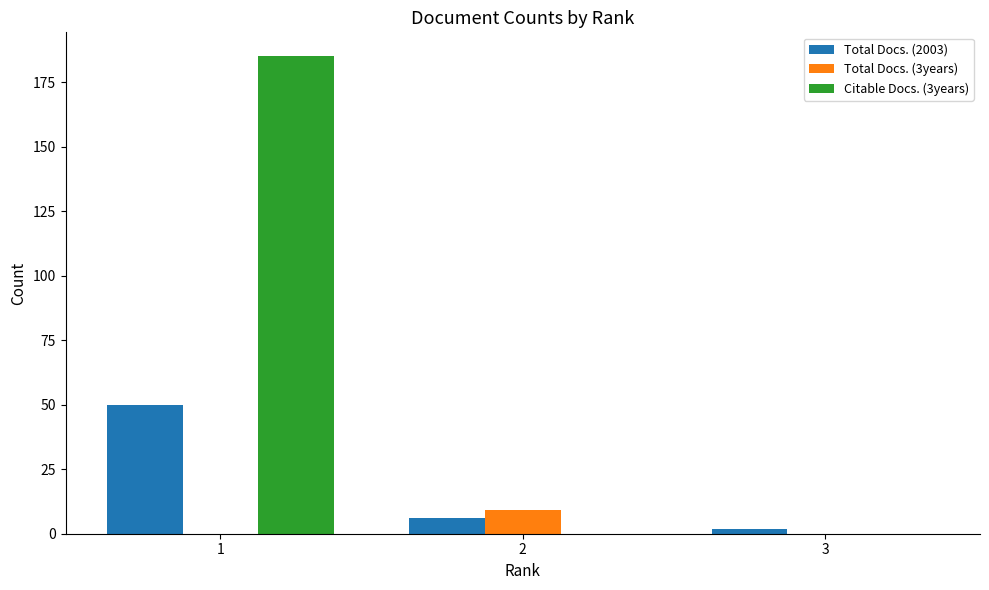

Which series has the largest total across all categories?

Citable Docs. (3years)